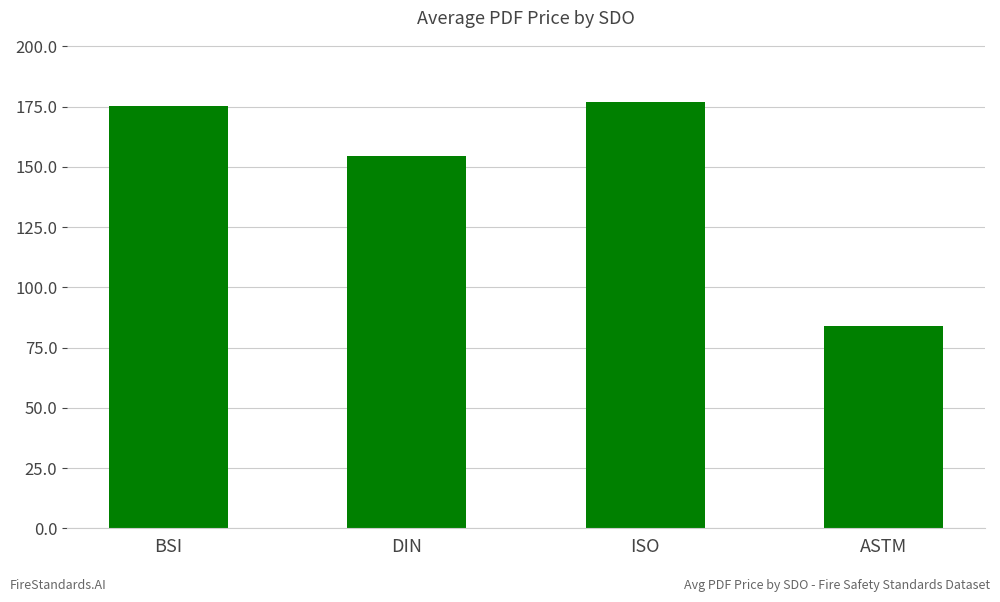

Is it true that the value at DIN is 44.2?

False